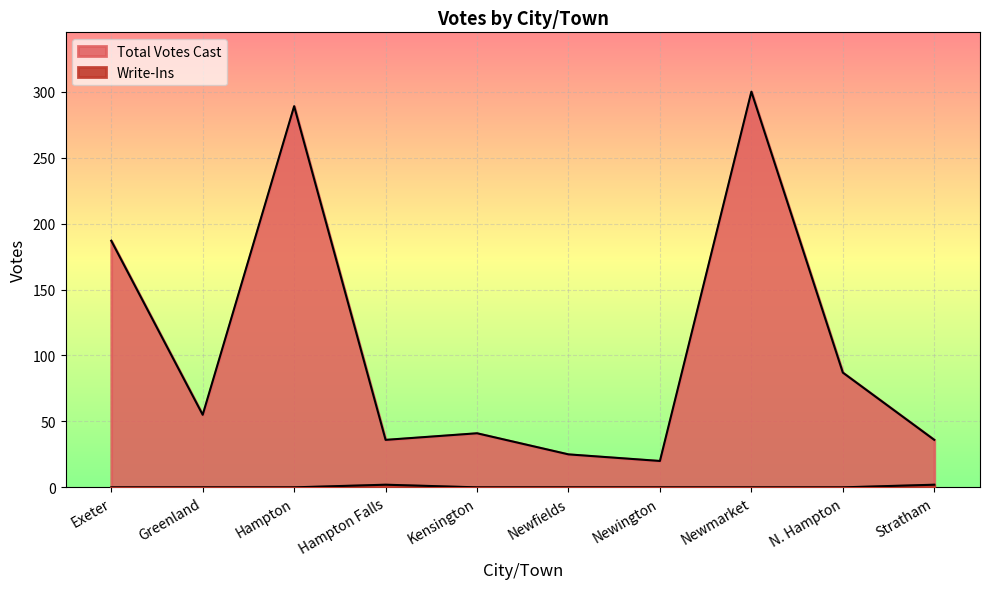

Rank the series by their maximum value, from highest to lowest.

Total Votes Cast, Write-Ins